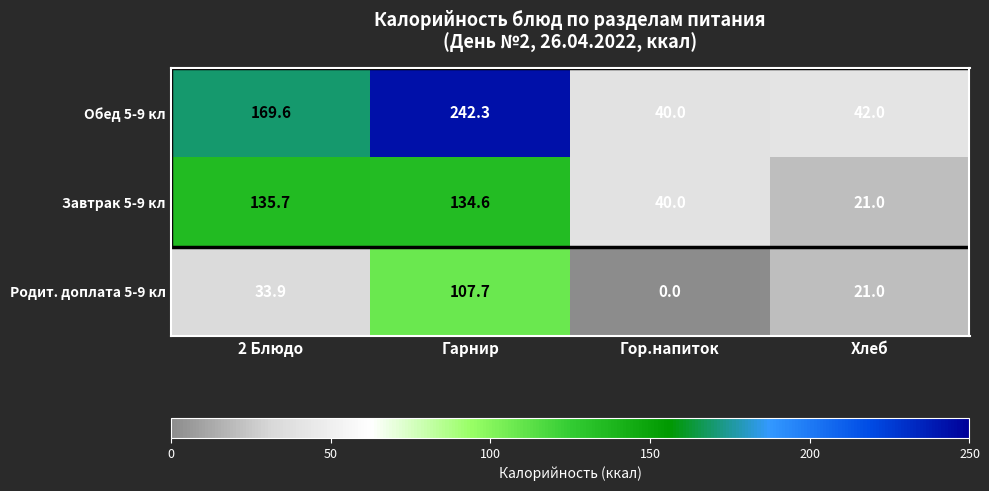

At how many categories does at least one series exceed 73?

2